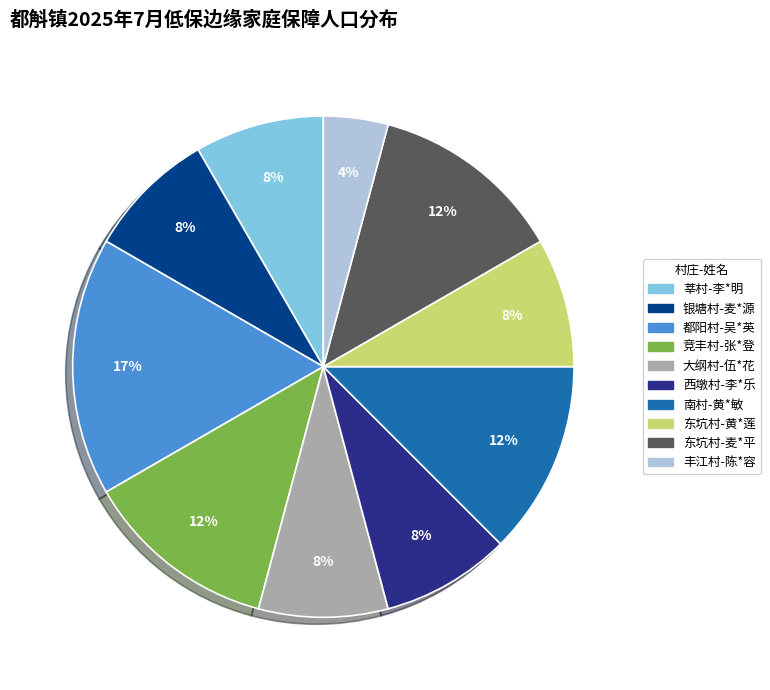

Is there any slice that represents more than half of the pie?

No